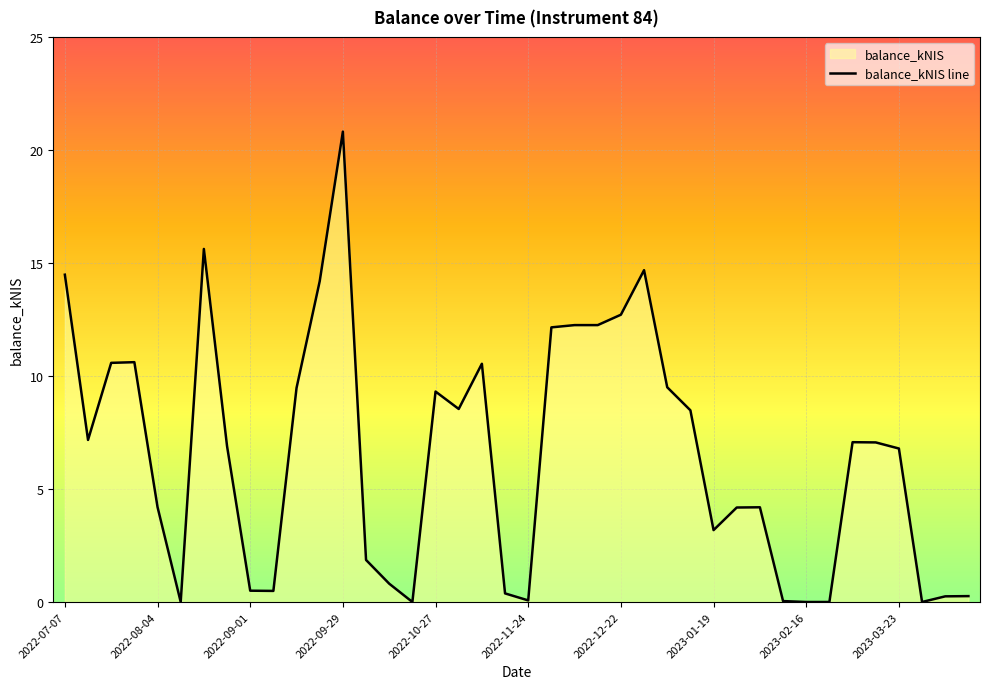

Which label corresponds to the largest value in the chart?

2022-09-29